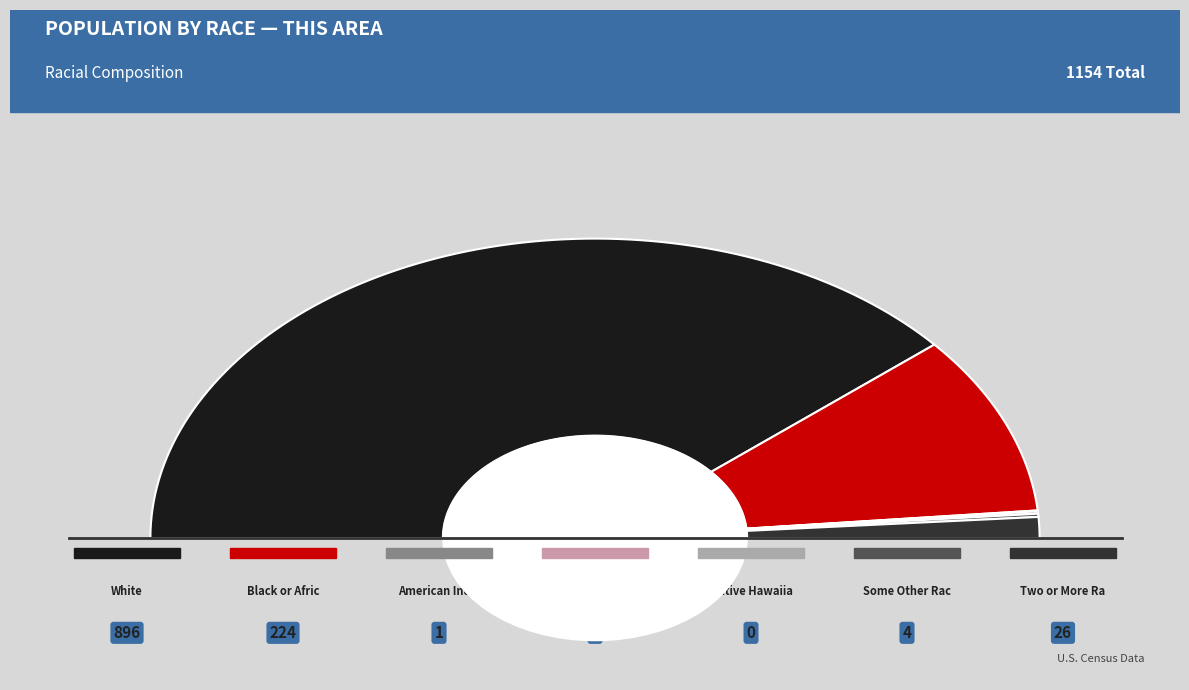

What is the smallest slice in the pie chart?

Native Hawaiian and Other Pacific